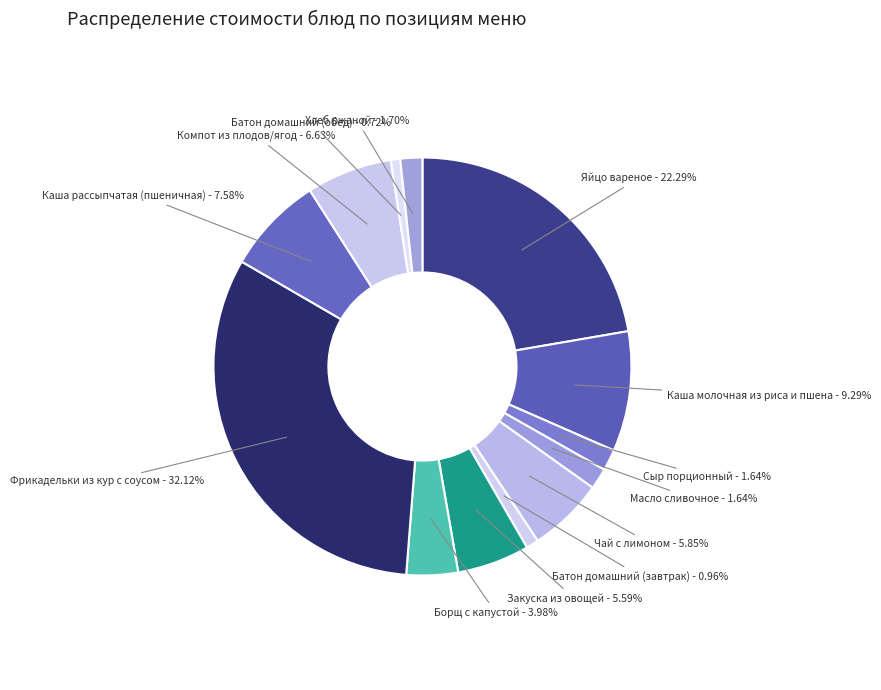

Which slice is the largest?

Фрикадельки из кур с соусом